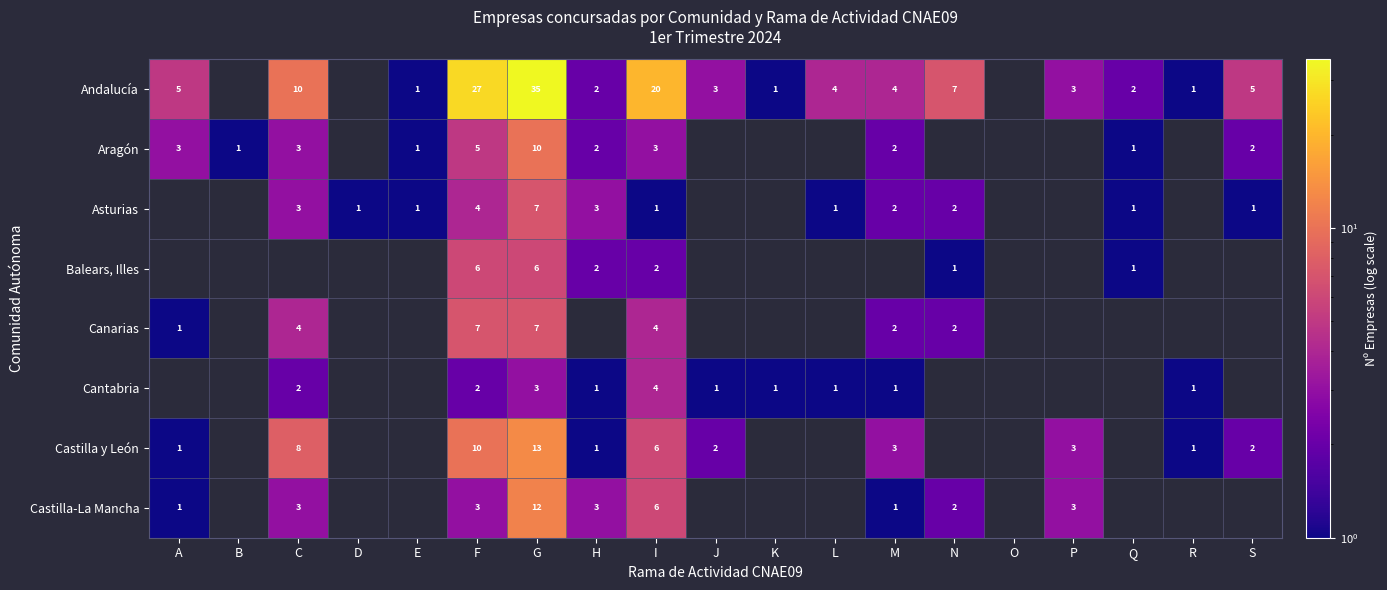

The value of Castilla-La Mancha at G is 8. True or false?

False